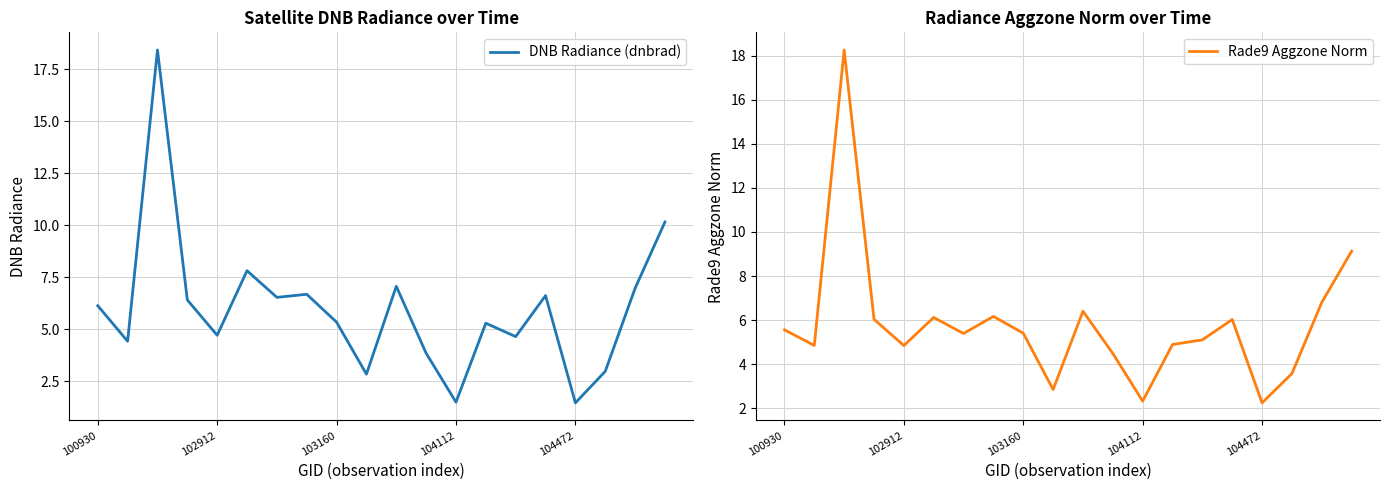

After their last crossing, which series has the higher values: DNB Radiance (dnbrad) or Rade9 Aggzone Norm?

DNB Radiance (dnbrad)